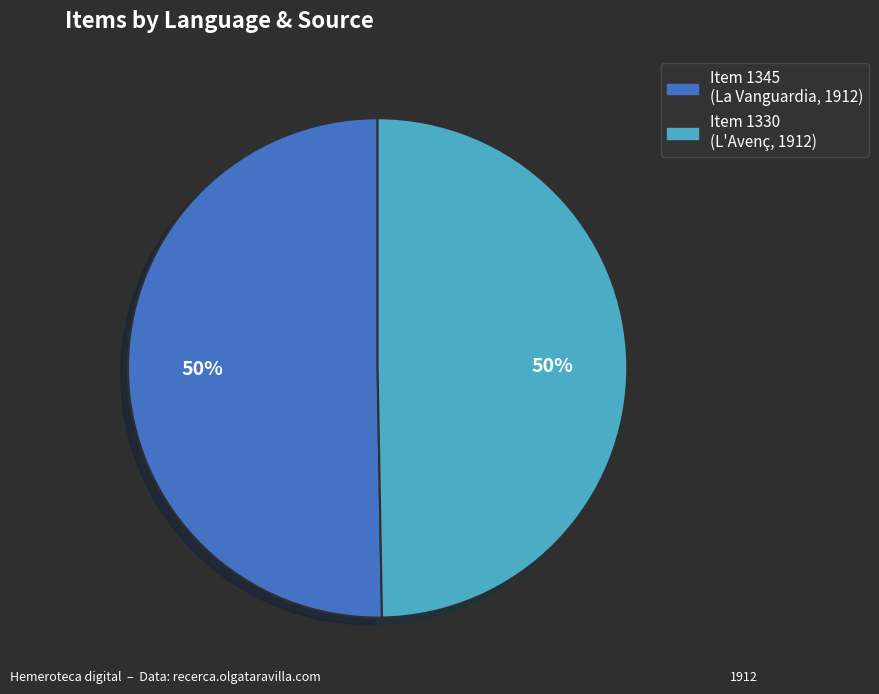

To the nearest percent, what is the average slice percentage?

50%